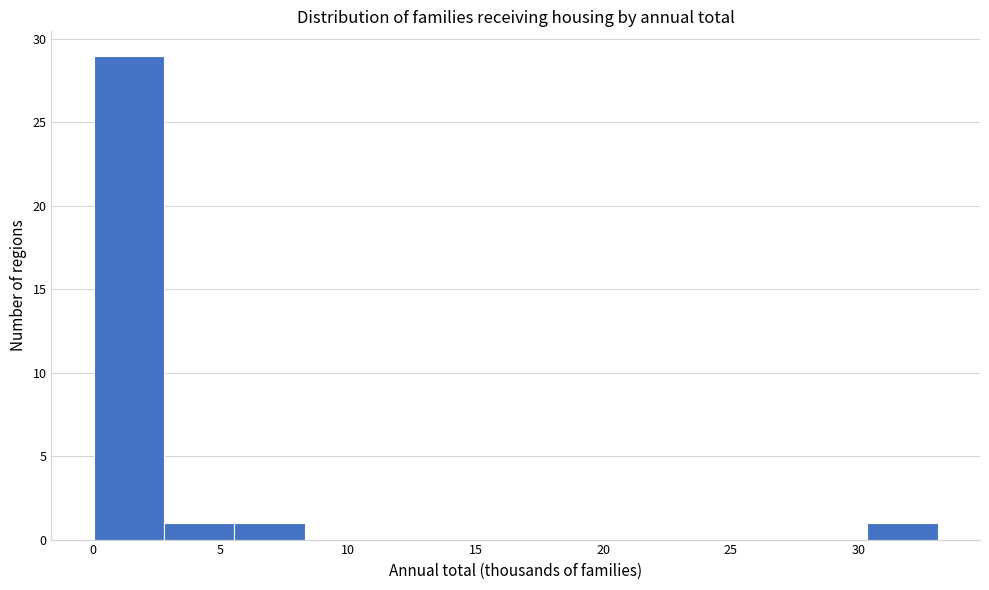

Reading left to right, transcribe this chart: for each bar, give the range it covers on the x-axis and its height. Neither the bar edges nor the heights are printed on the chart, so give them approximately, as read against the axes.

0.0 to 3.0: 29
3.0 to 5.5: 1
5.5 to 8.5: 1
8.5 to 11.0: 0
11.0 to 14.0: 0
14.0 to 16.5: 0
16.5 to 19.5: 0
19.5 to 22.0: 0
22.0 to 25.0: 0
25.0 to 27.5: 0
27.5 to 30.5: 0
30.5 to 33.0: 1